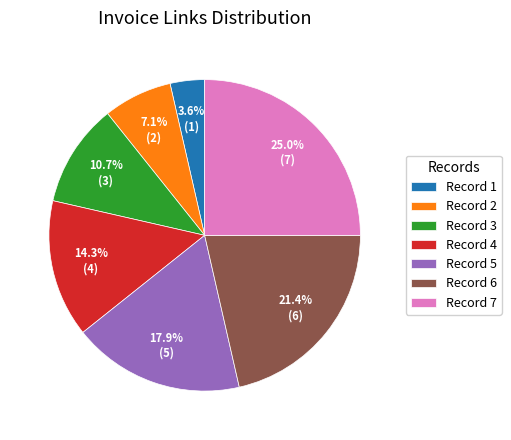

Does Record 4 account for over 50% of the chart?

No